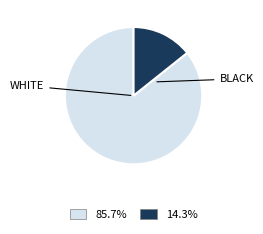

Is 85.7% the majority of the pie?

Yes